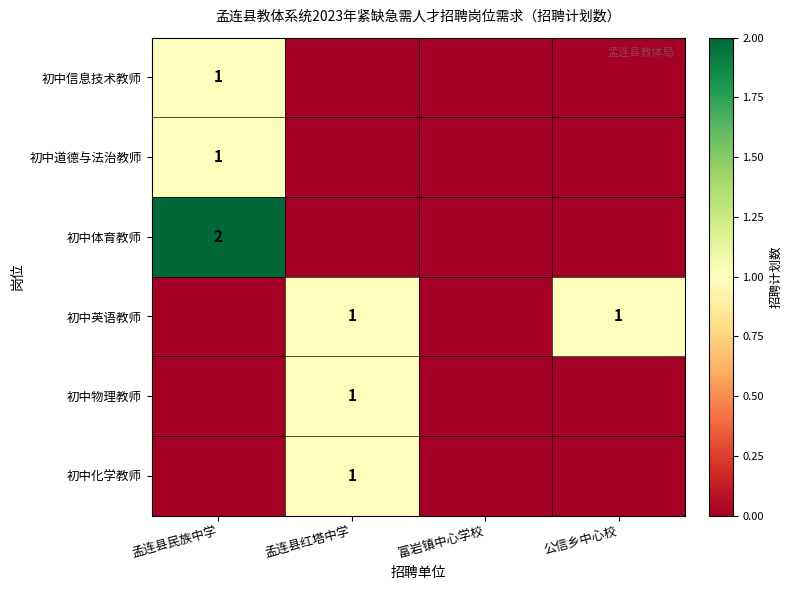

The value of 初中道德与法治教师 at 孟连县民族中学 is 1. True or false?

True